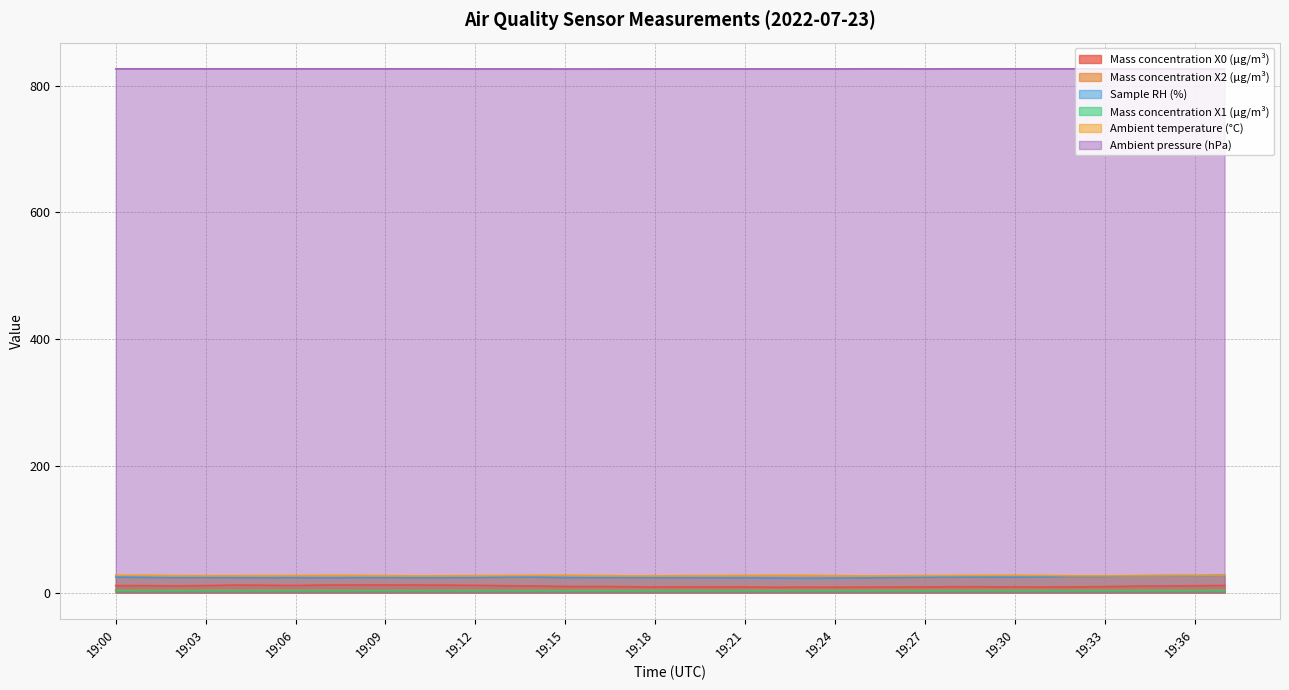

Which series changed the most between 19:01 and 19:37?

Sample RH (%)